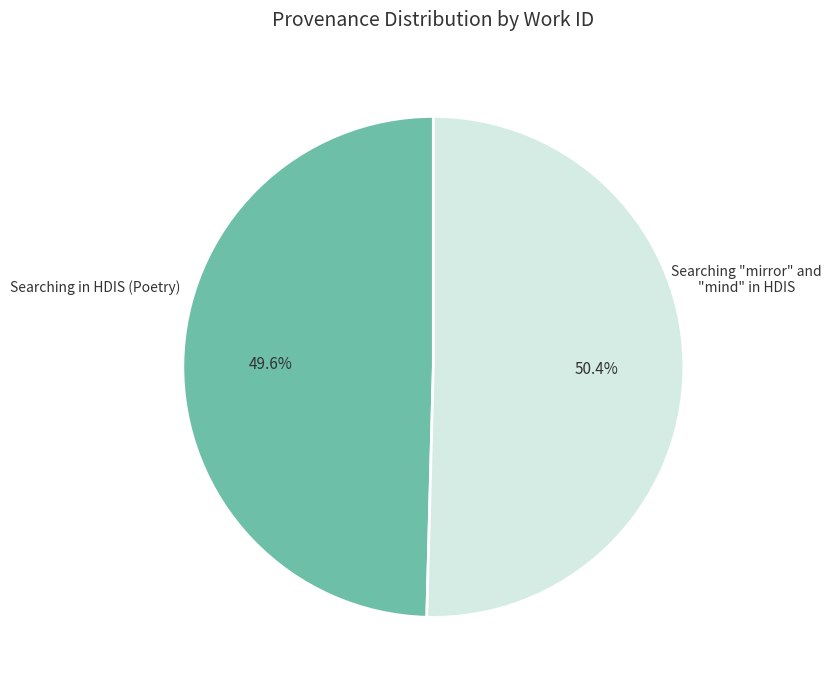

What is the majority slice?

Searching "mirror" and "mind" in HDIS